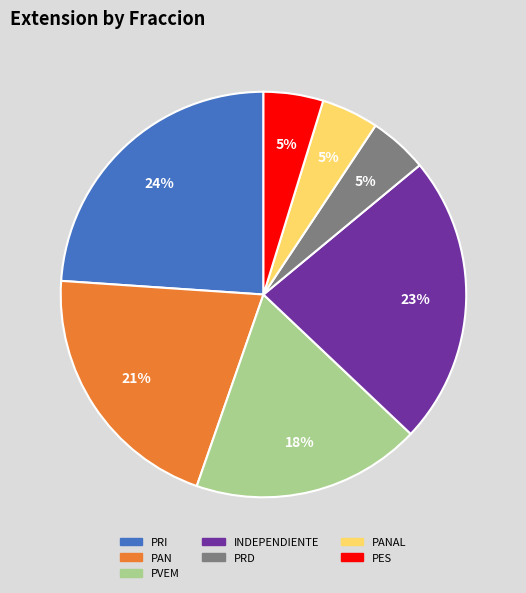

Is there any slice that represents more than half of the pie?

No